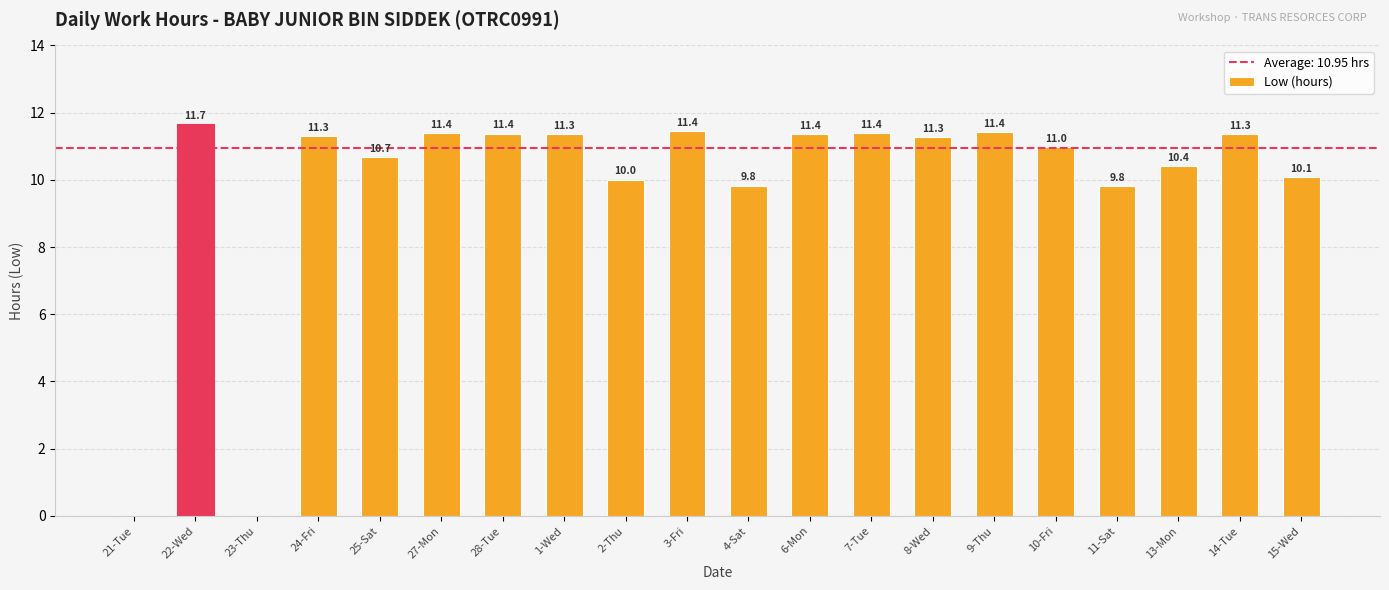

The chart shows a value of 3.0 at 22-Wed. True or false?

False